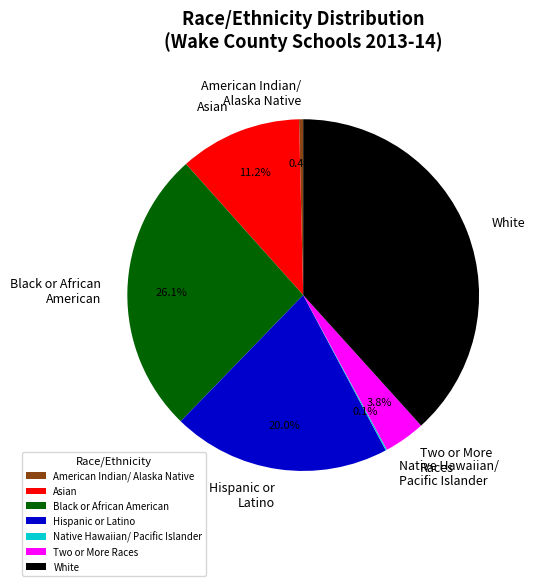

Combined, do American Indian/ Alaska Native and Two or More Races account for over 50%?

No